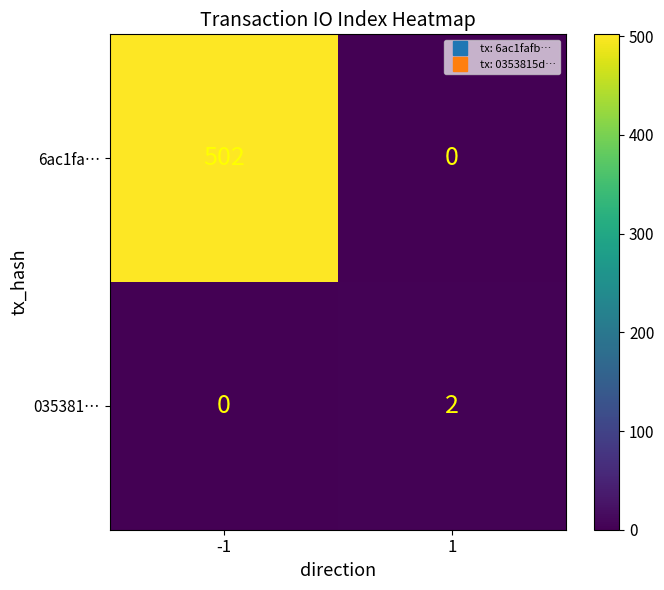

What is the difference between the 6ac1fa… values at -1 and 1?

502